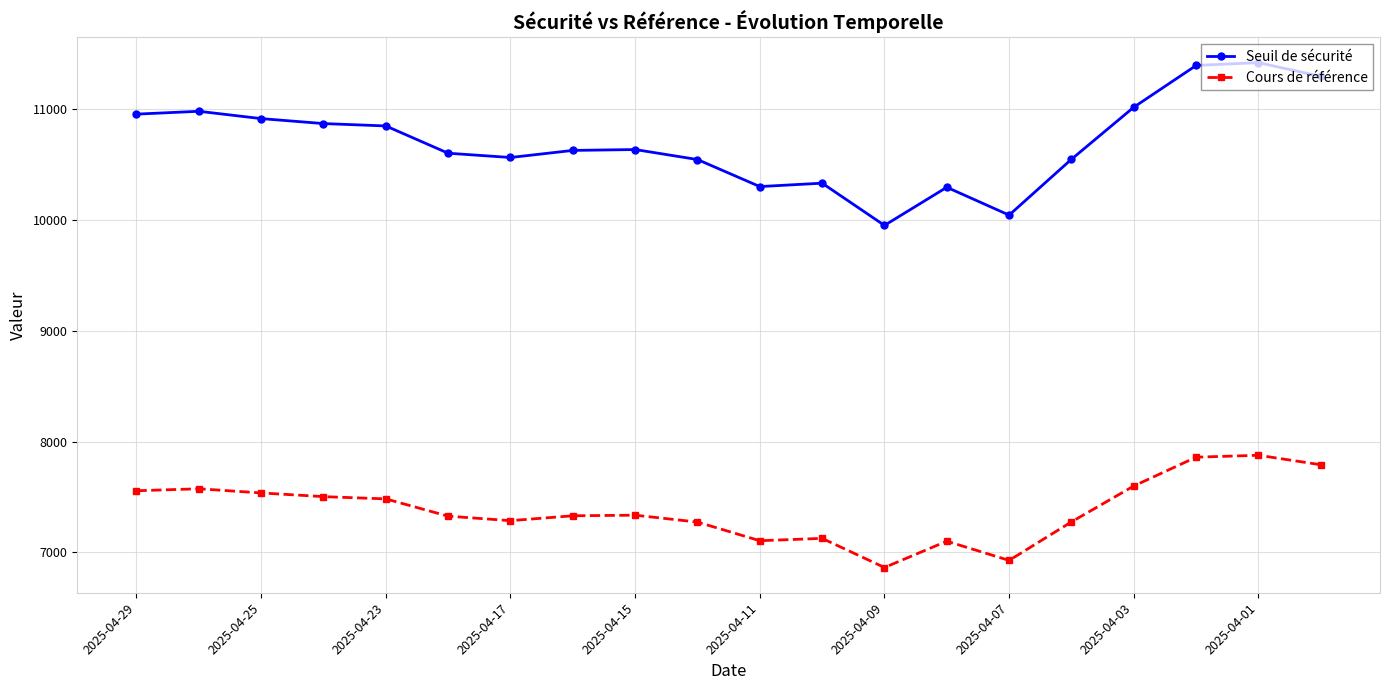

What is the minimum value for Cours de référence?

6863.0